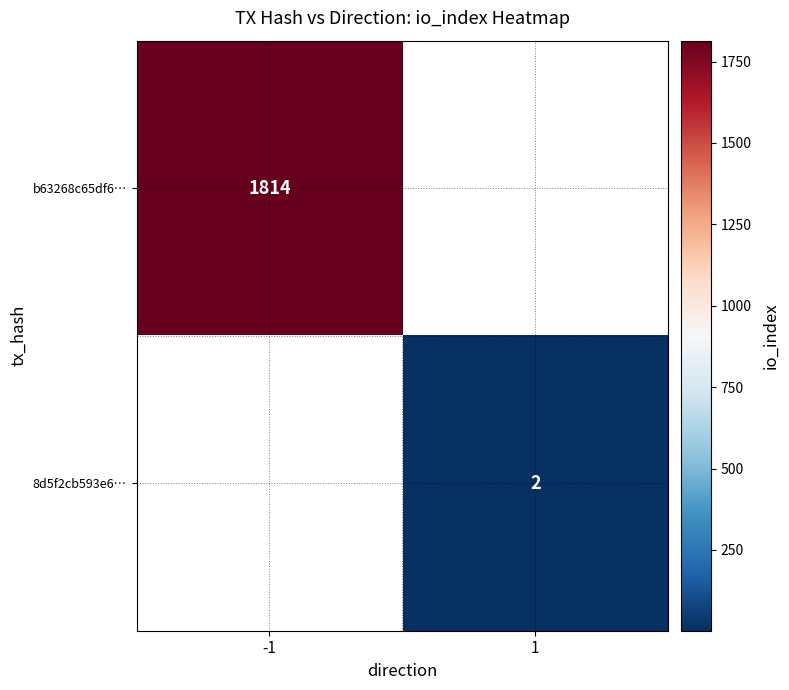

What is the maximum value shown in the chart?

1814.0